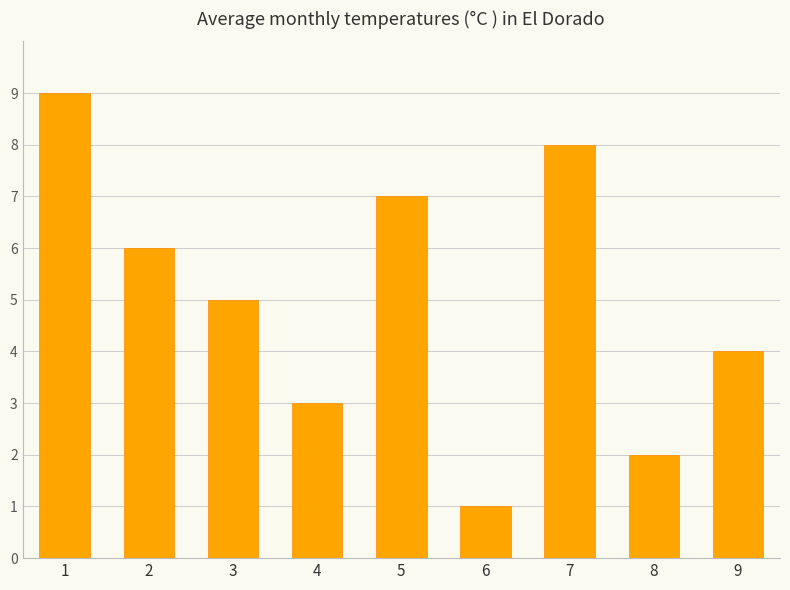

List the labels in order of value, largest first.

1, 7, 5, 2, 3, 9, 4, 8, 6